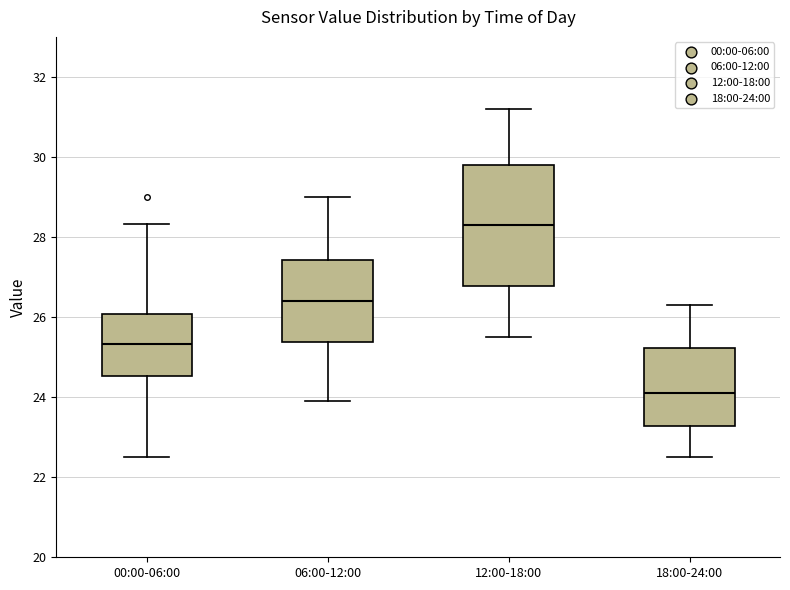

Reading left to right, read every box against the y-axis: the position of its median line, the range the box covers, and the ends of its whiskers. The values are not printed on the chart, so give them approximately, as read against the axis.

00:00-06:00: median 25.4, box 24.6 to 26.0, whiskers 22.6 to 28.4
06:00-12:00: median 26.4, box 25.4 to 27.4, whiskers 24.0 to 29.0
12:00-18:00: median 28.4, box 26.8 to 29.8, whiskers 25.6 to 31.2
18:00-24:00: median 24.2, box 23.2 to 25.2, whiskers 22.6 to 26.4